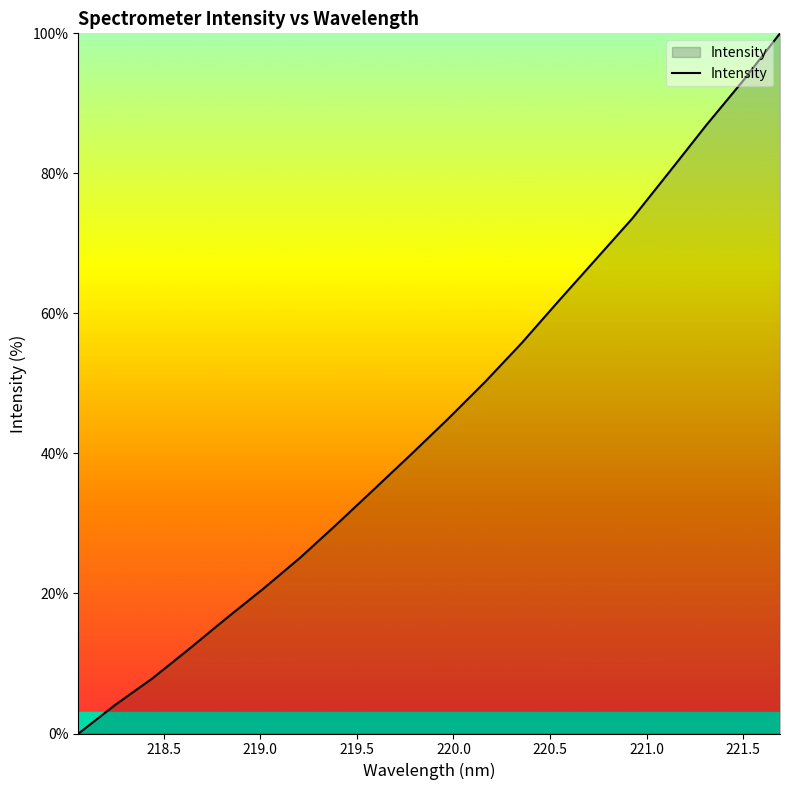

What is the maximum value shown in the chart?

100.0